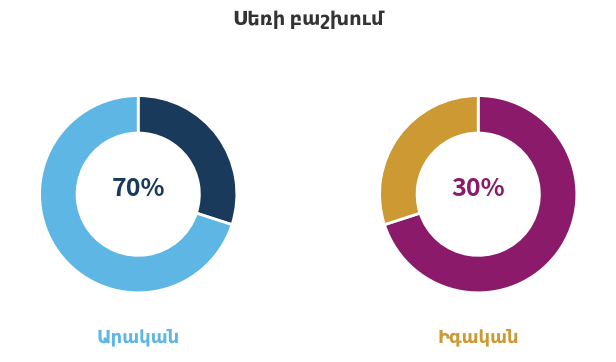

True or false: Իգական accounts for 15% of the total.

False